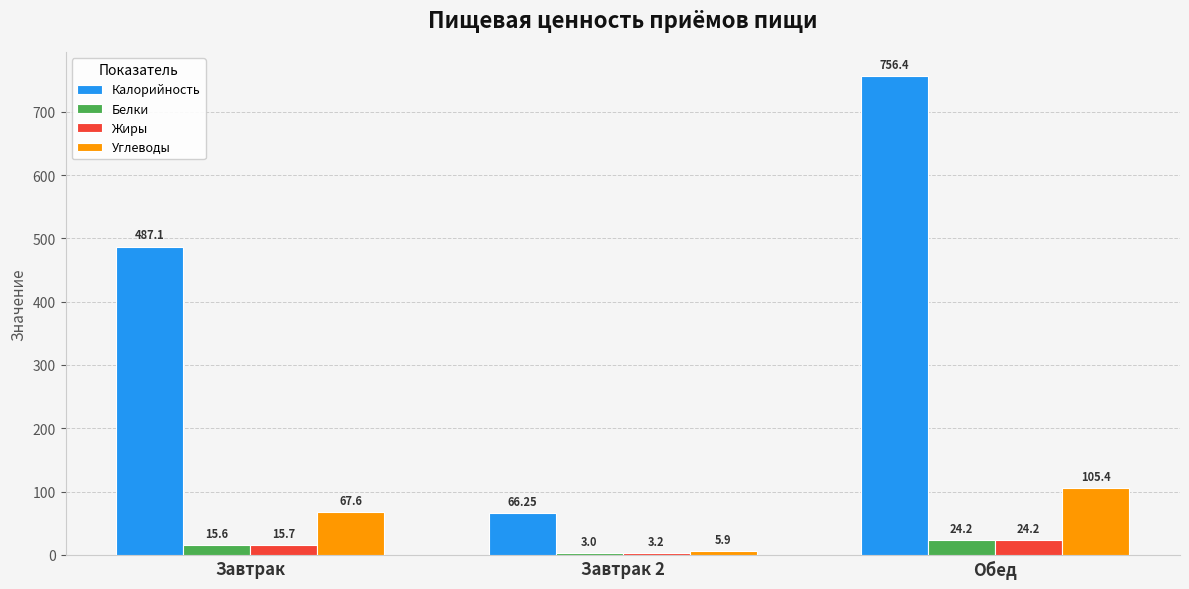

What is the average value of the Калорийность series?

436.6